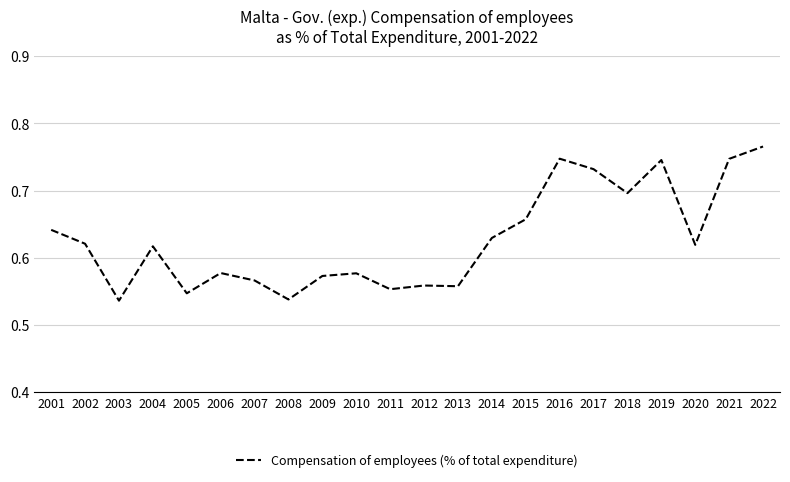

Is it true that the value at 2021 is 0.7?

True